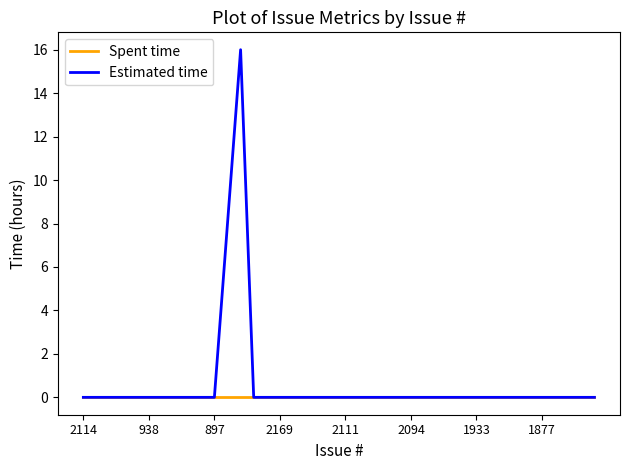

What is the highest value of the Estimated time series?

16